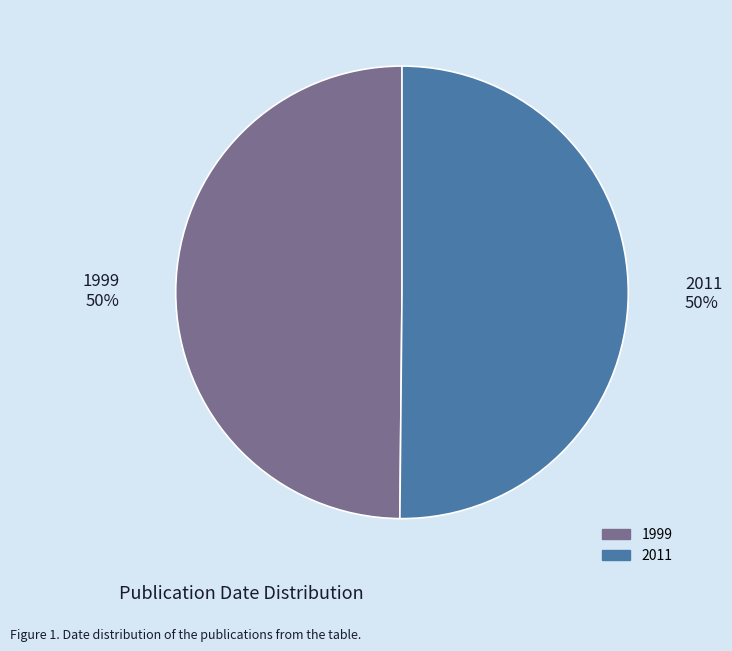

Count the number of slices in the pie.

2